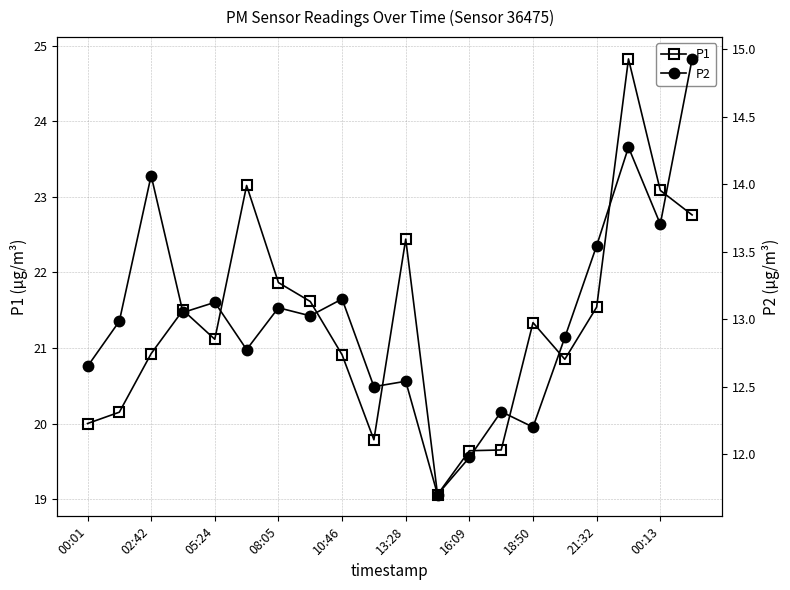

Which series has the largest total across all categories?

P1